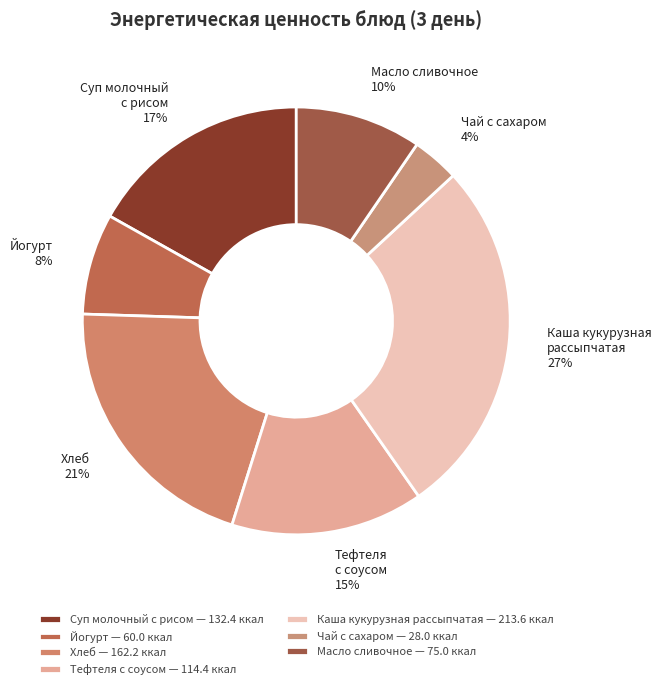

Count the number of slices in the pie.

7